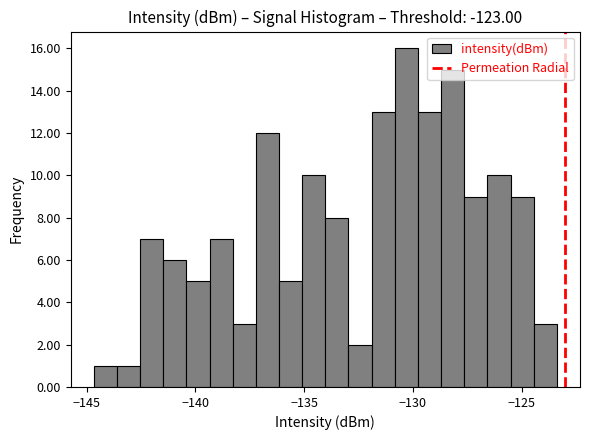

Around what value on the x-axis is the tallest bar? Give the approximate position of its centre, as read against the axis.

-130.5